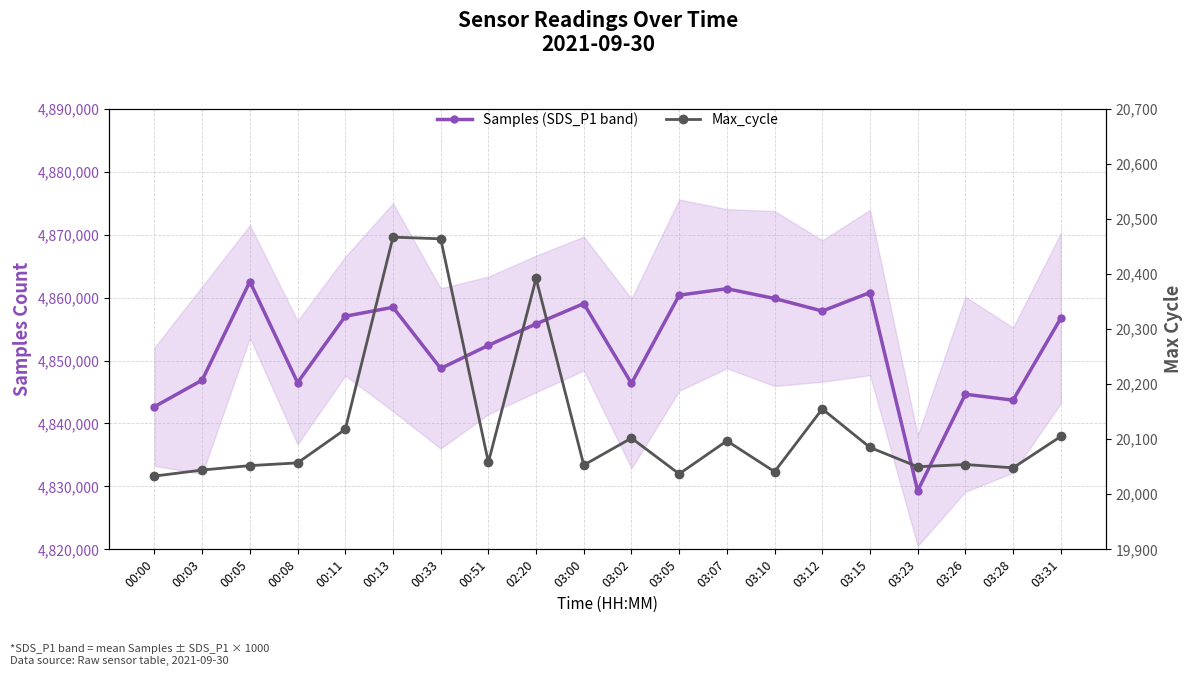

At which category is the sum across all series the highest?

00:05